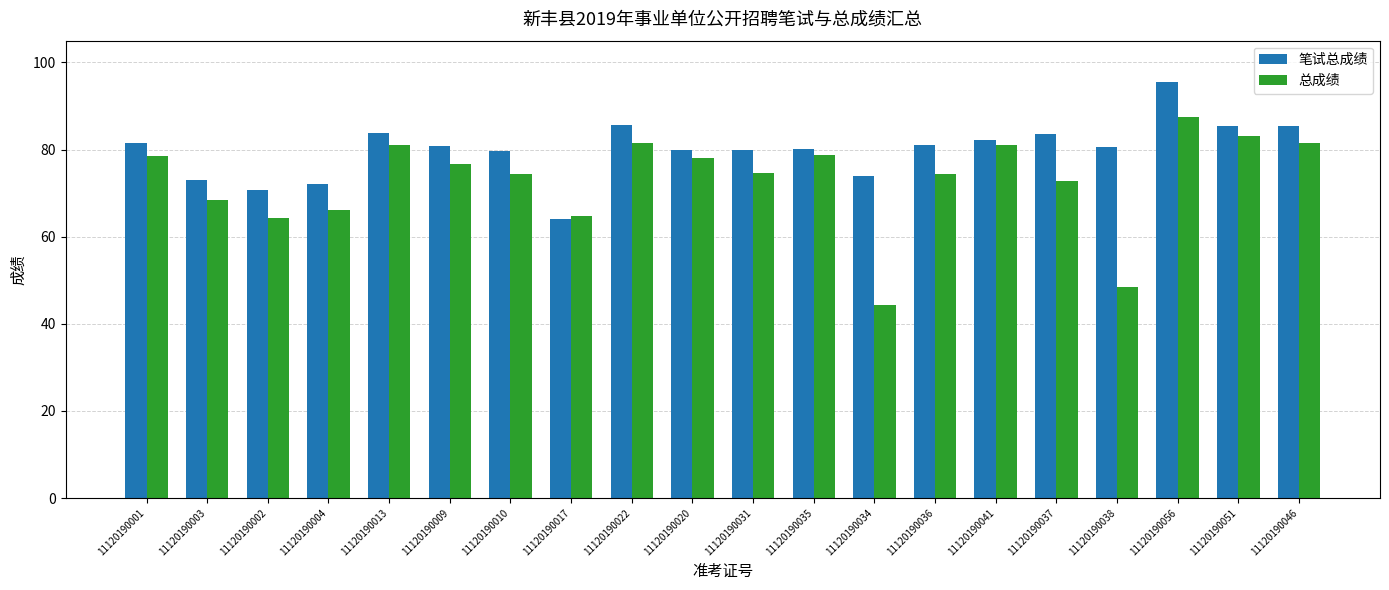

What is the value of the 笔试总成绩 bar at the 16th from the left?

83.5